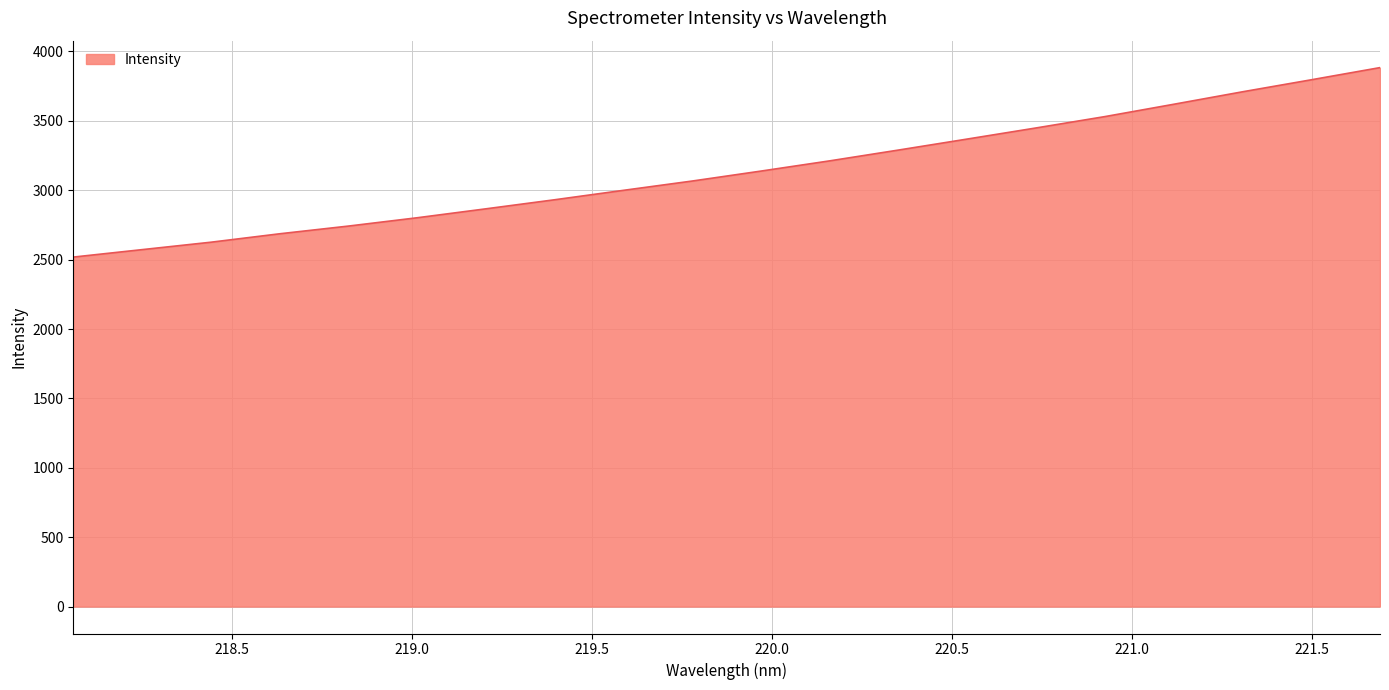

What is the smallest value displayed?

2518.4